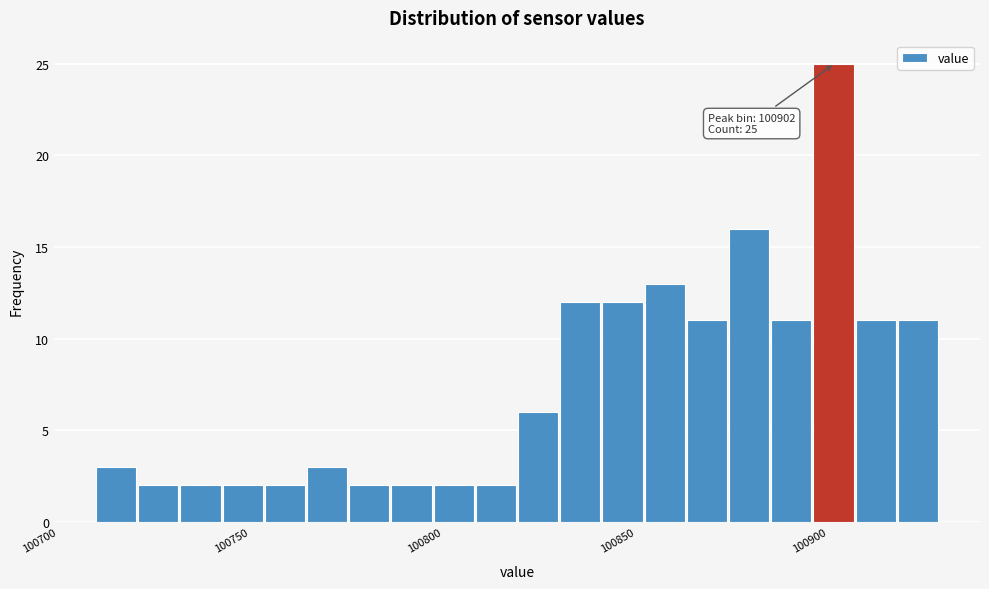

Read against the x-axis, roughly where is the centre of the tallest bar?

100900